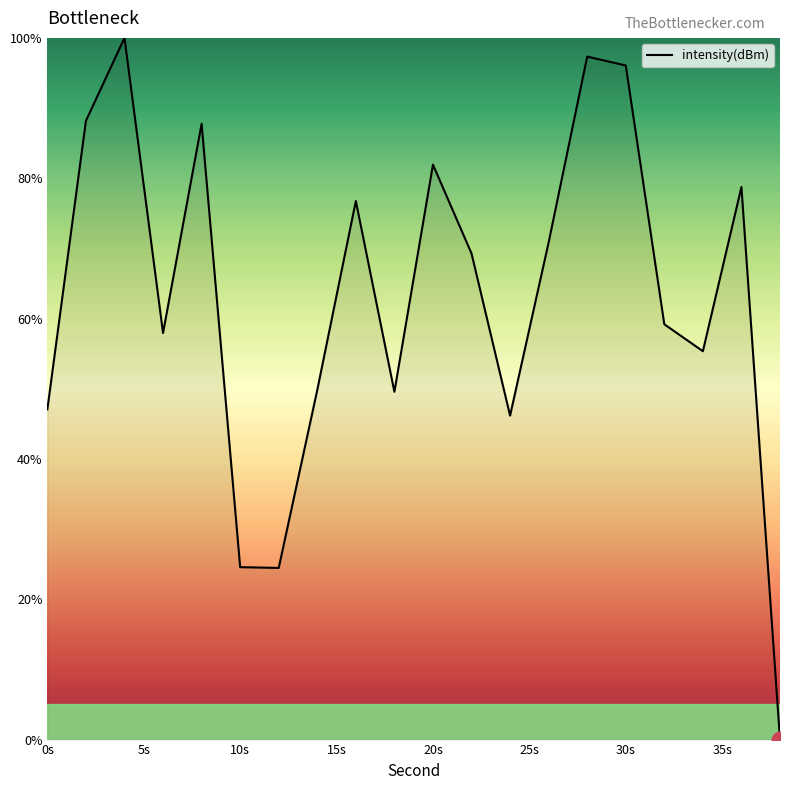

What is the greatest value displayed?

100.0